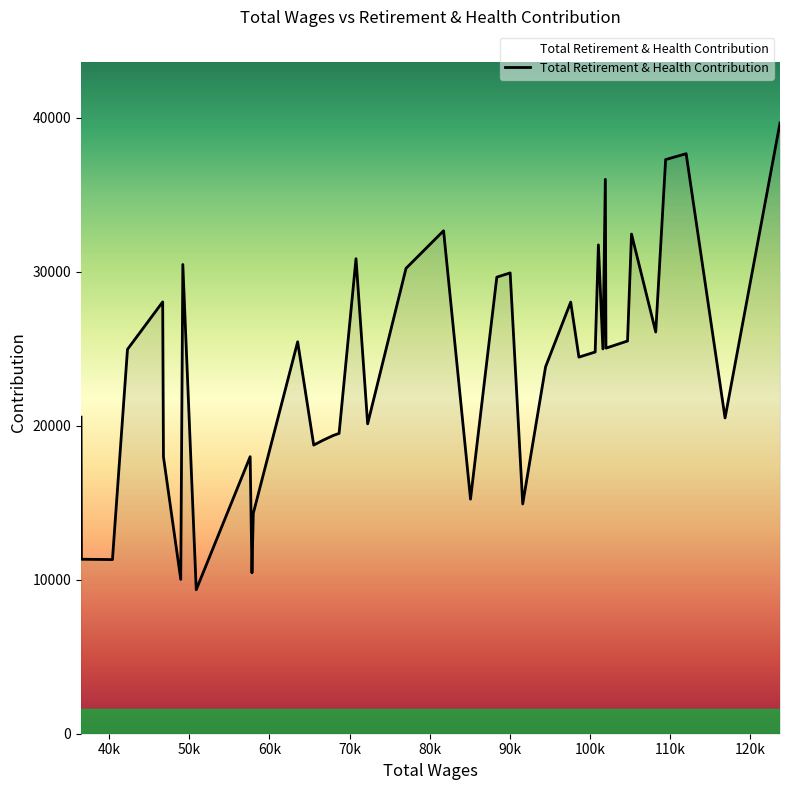

What is the minimum value shown in the chart?

9348